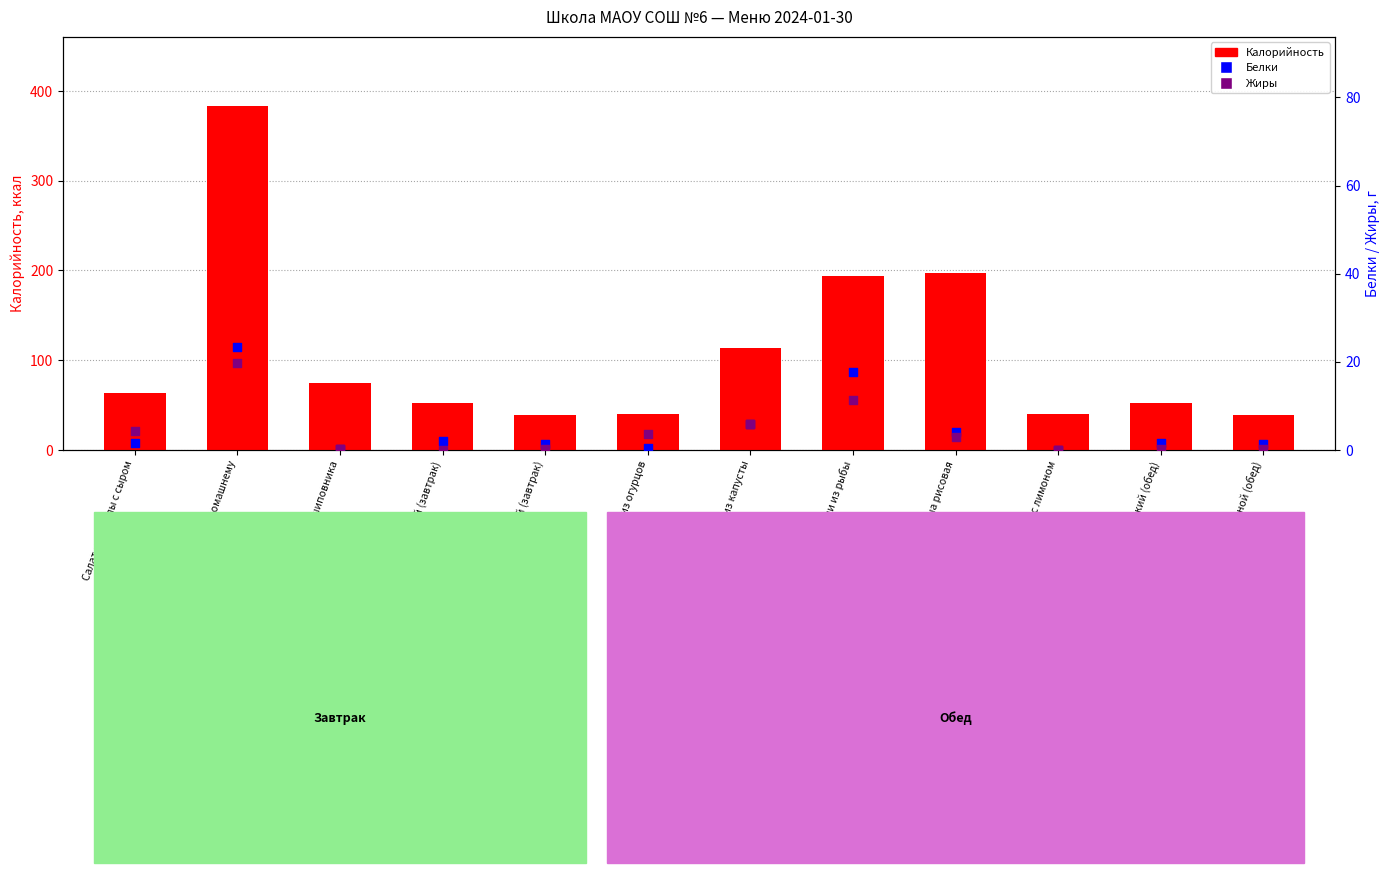

What is the total value across all series at Салат из огурцов?

44.6